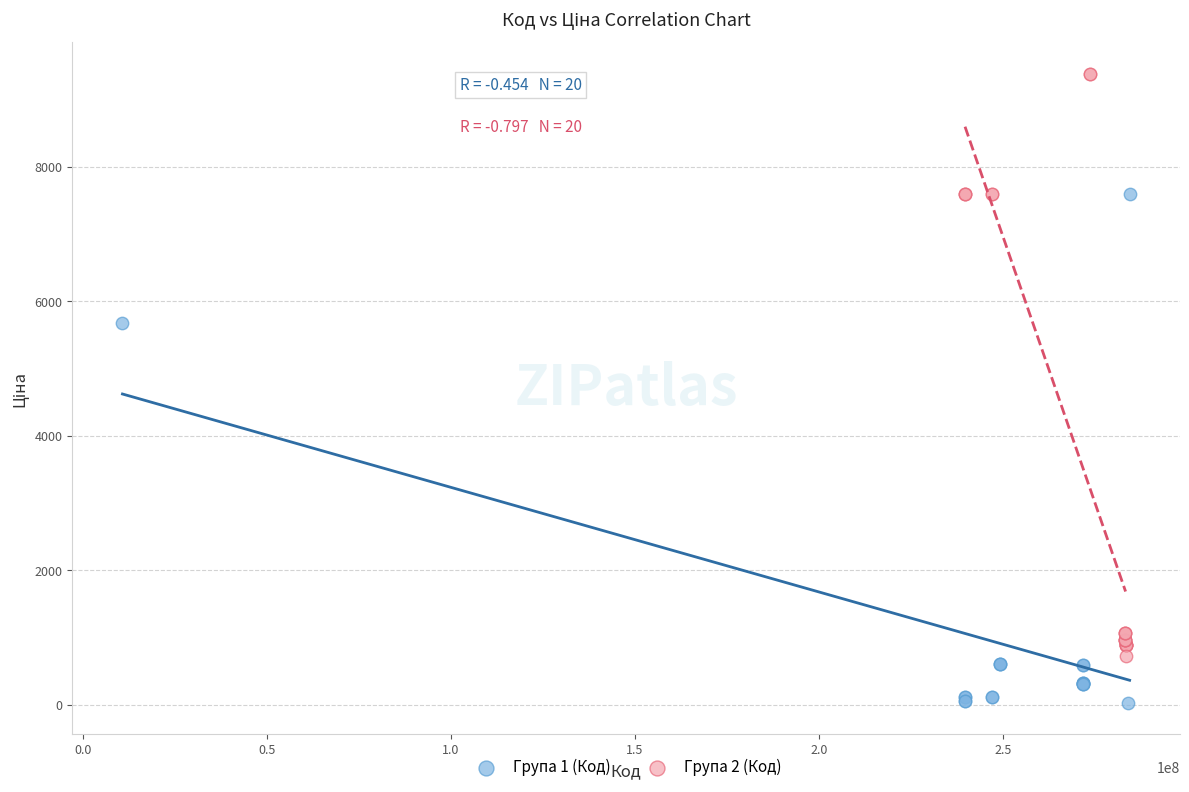

Which series contains the highest Y value?

Група 2 (Код)